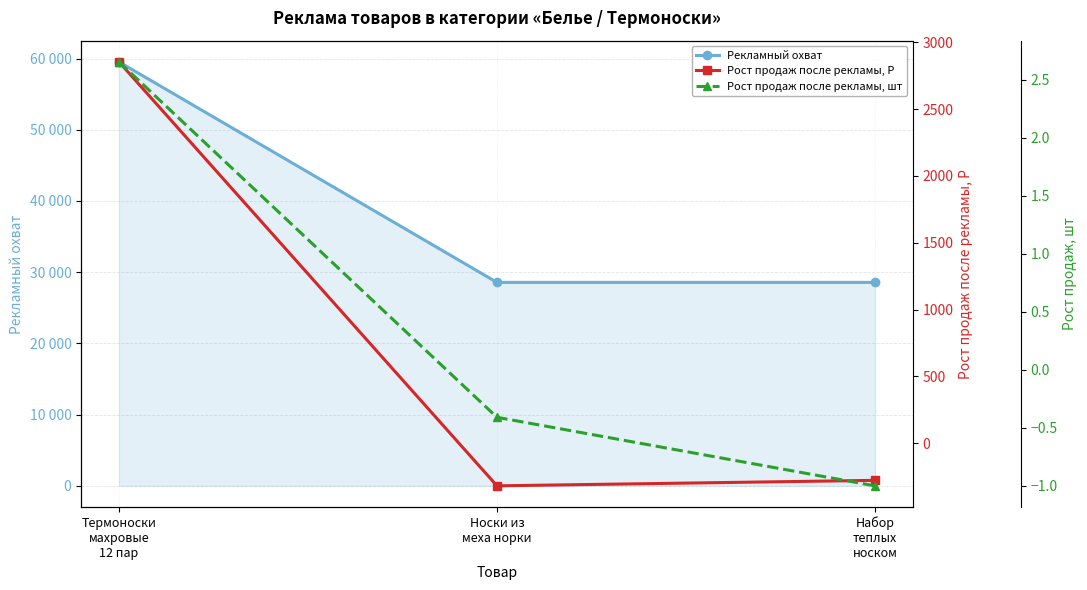

Reading left to right, extract all data points from this chart.

Рекламный охват: 59532.0	28567.0	28567.0
Рост продаж после рекламы, Р: 2853.0	-319.0	-278.0
Рост продаж после рекламы, шт: 2.7	-0.4	-1.0